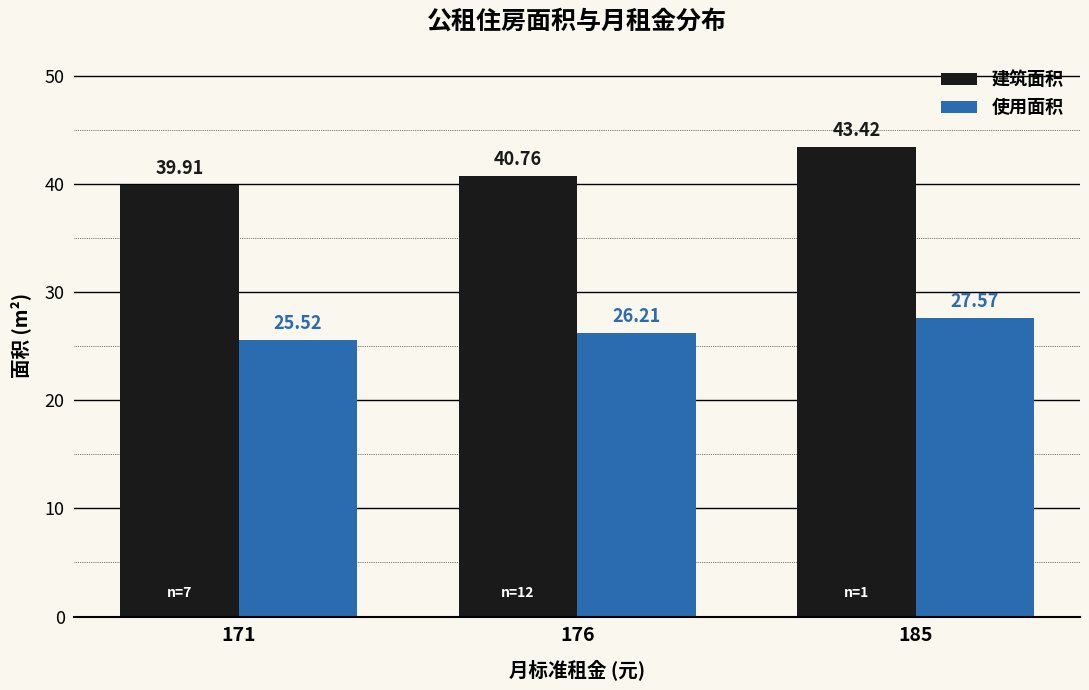

What is the value of the 使用面积 bar at the 3rd from the left?

27.6